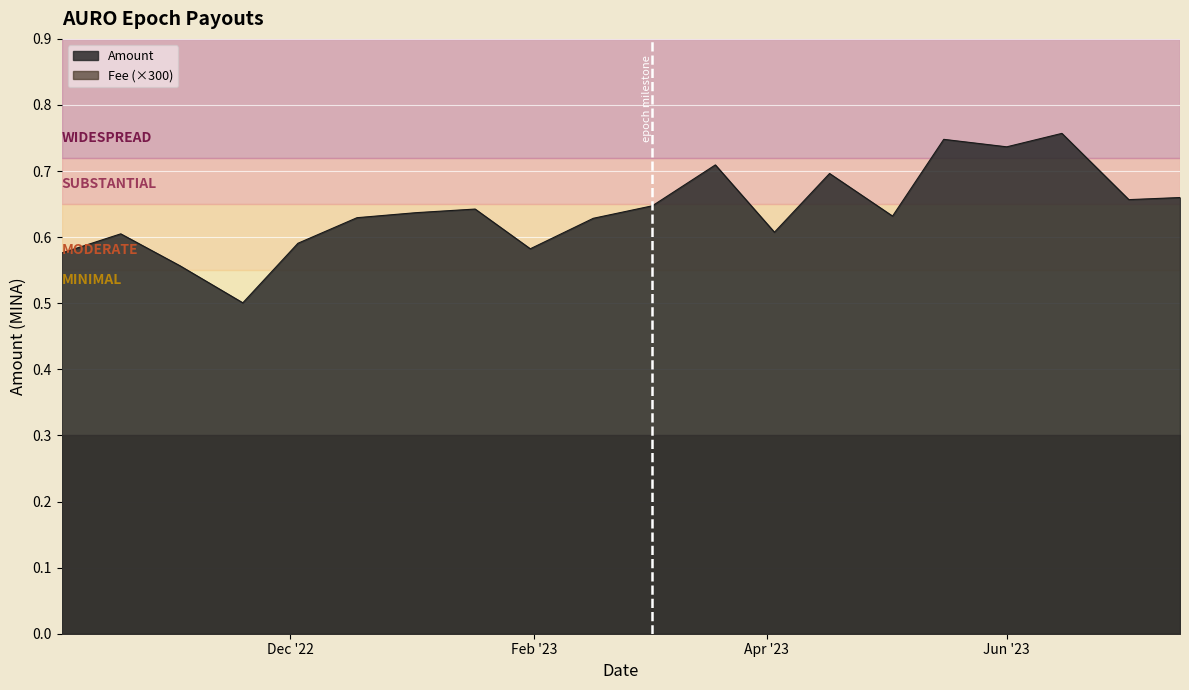

At which label is the value closest to 0?

2022-11-19